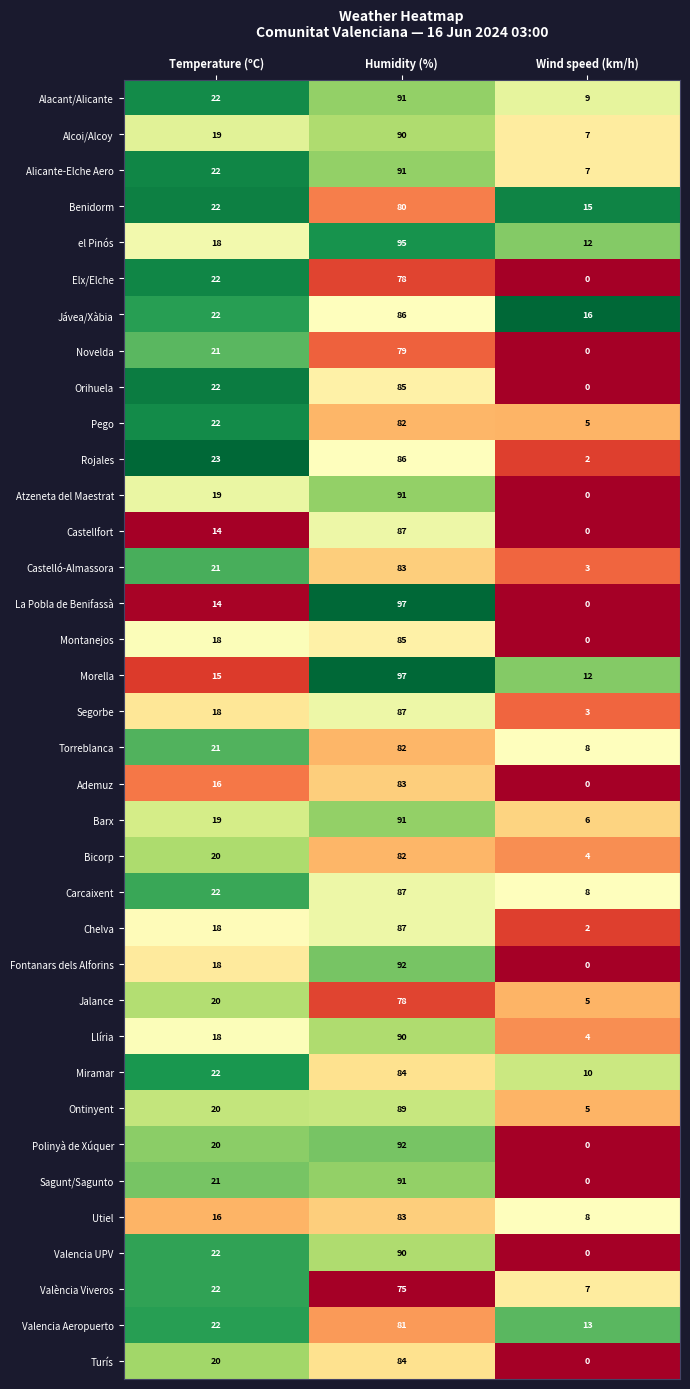

Which series has the widest spread of values?

La Pobla de Benifassà